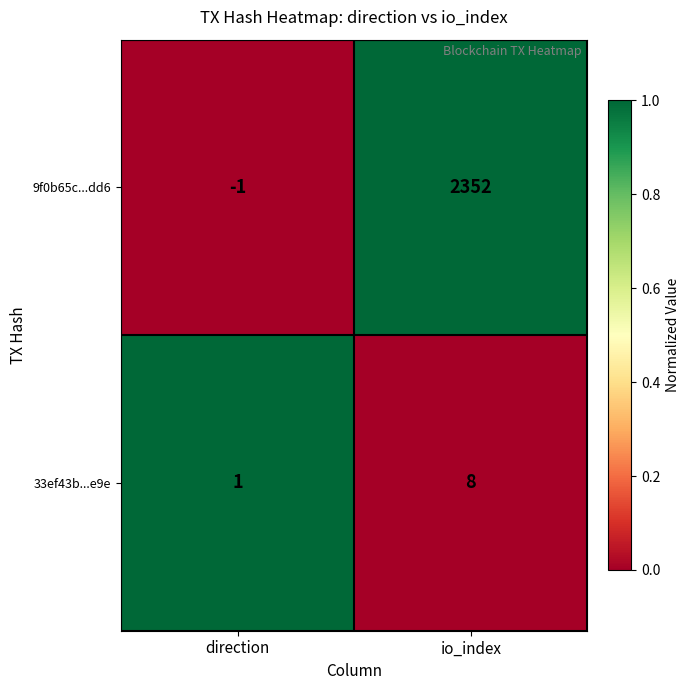

Reading left to right, extract all data points from this chart.

9f0b65c...dd6: direction=-1	io_index=2352
33ef43b...e9e: direction=1	io_index=8